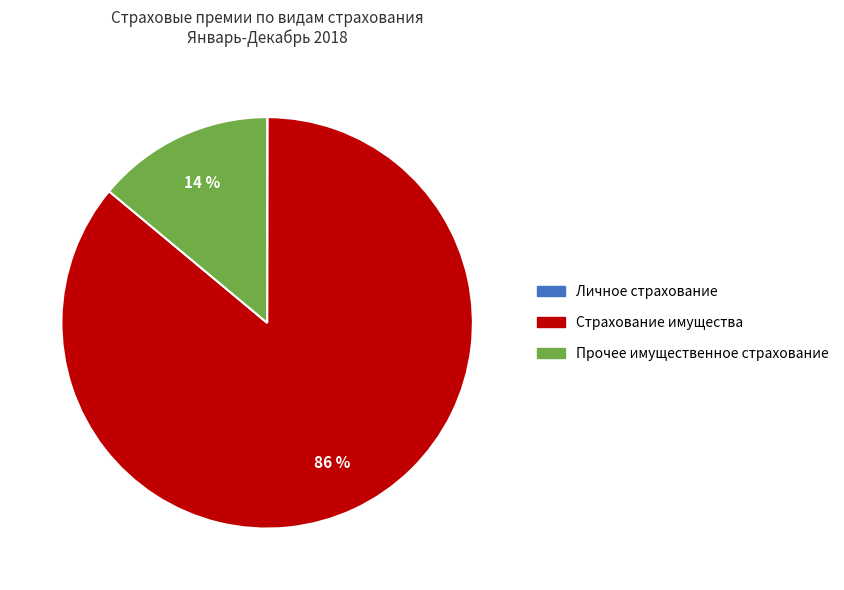

Is there a majority slice in this chart?

Yes